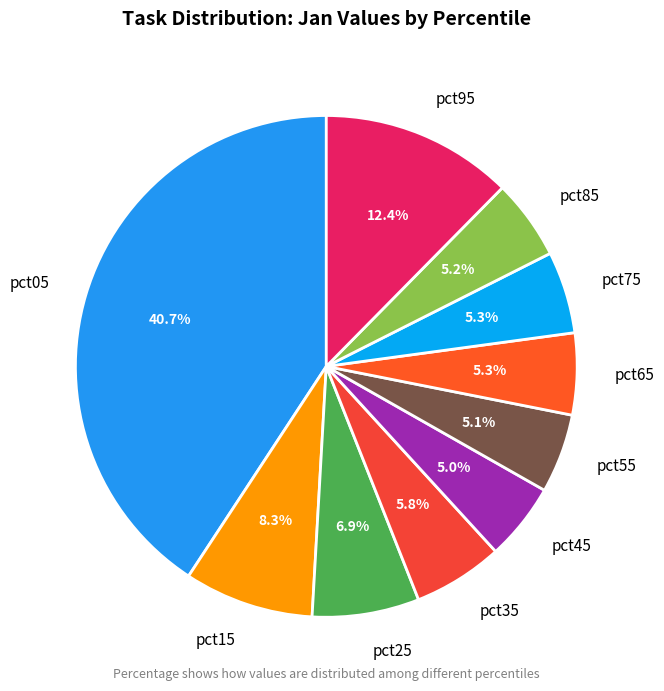

What is the largest slice in the pie chart?

pct05